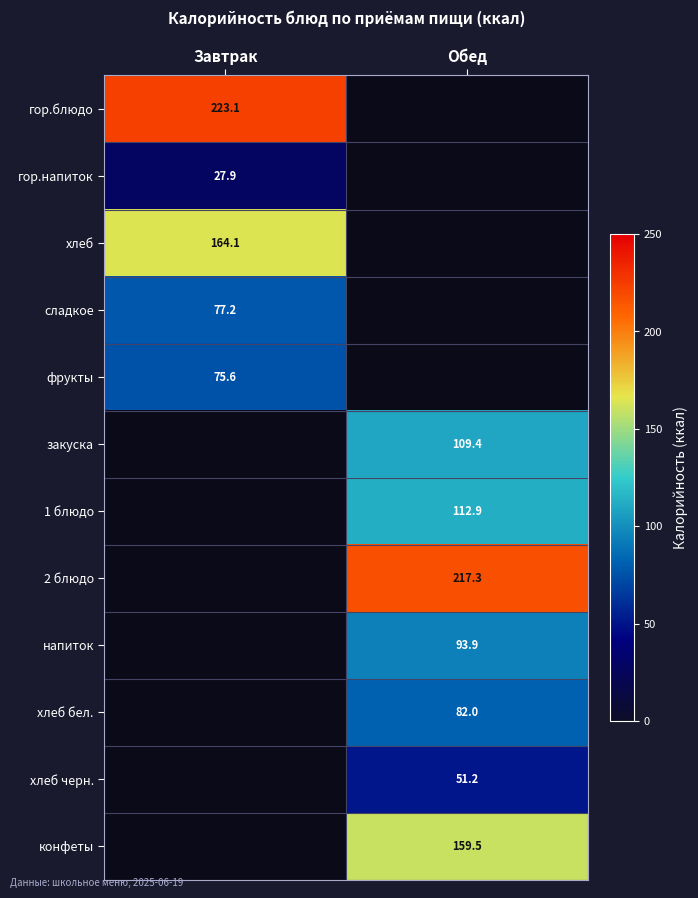

The value of хлеб at Завтрак is 164.1. True or false?

True